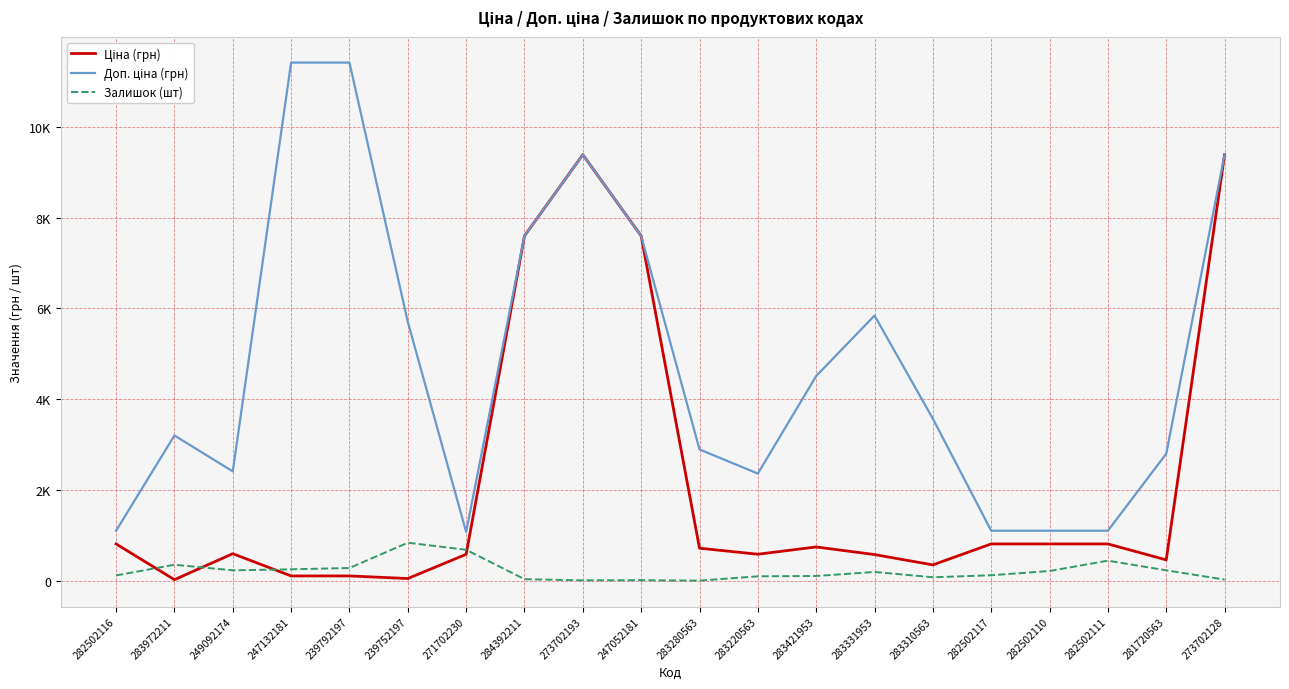

Between 284392211 and 283421953, which series saw the biggest shift?

Ціна (грн)